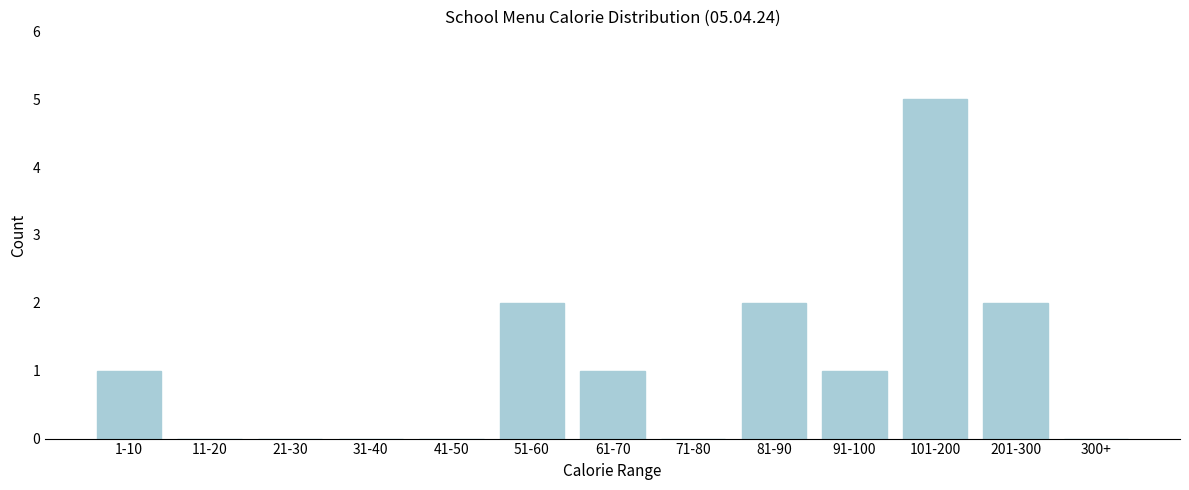

Reading left to right, what are all the values shown in this chart?

1-10=1	11-20=0	21-30=0	31-40=0	41-50=0	51-60=2	61-70=1	71-80=0	81-90=2	91-100=1	101-200=5	201-300=2	300+=0